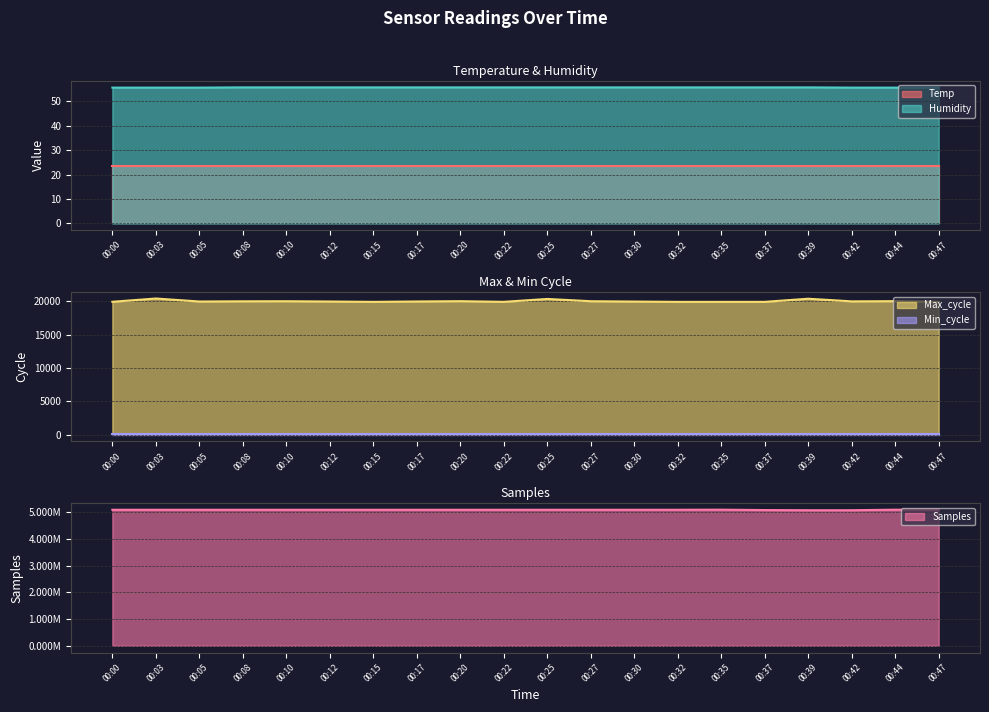

What is the minimum value for Humidity?

55.6